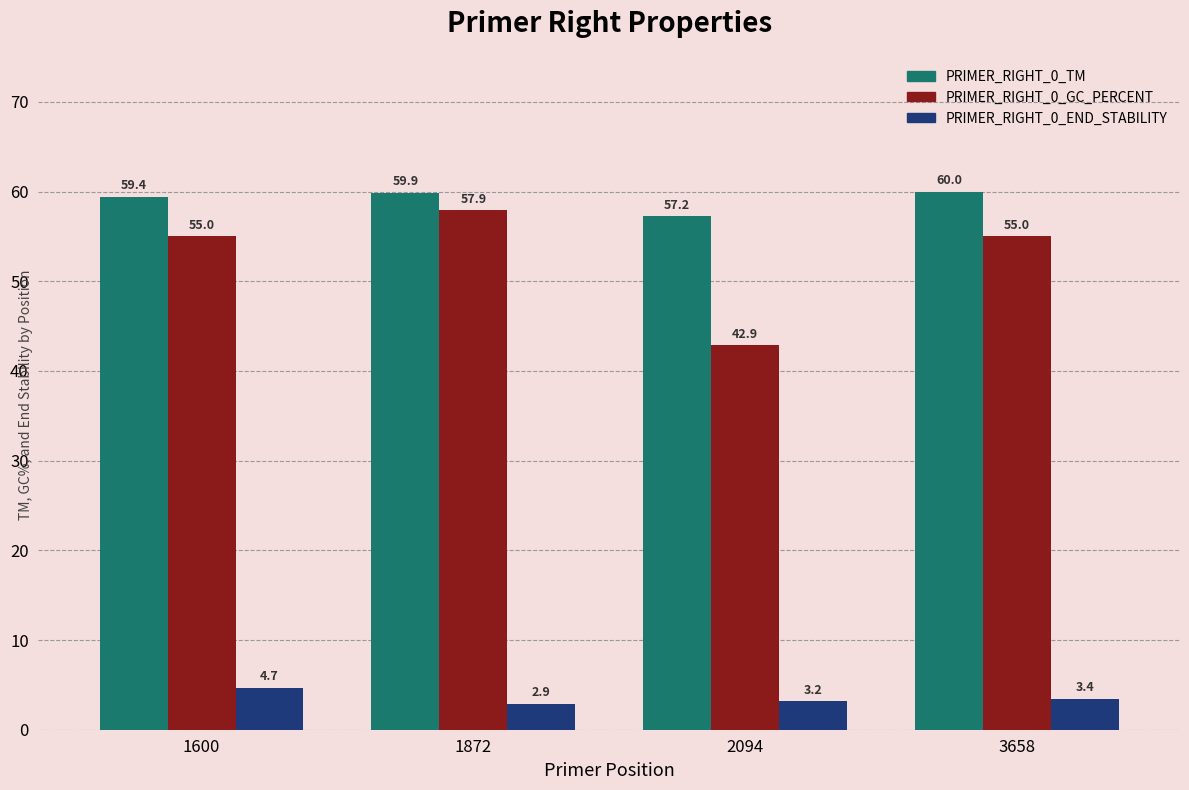

How many categories are shown in the chart?

4